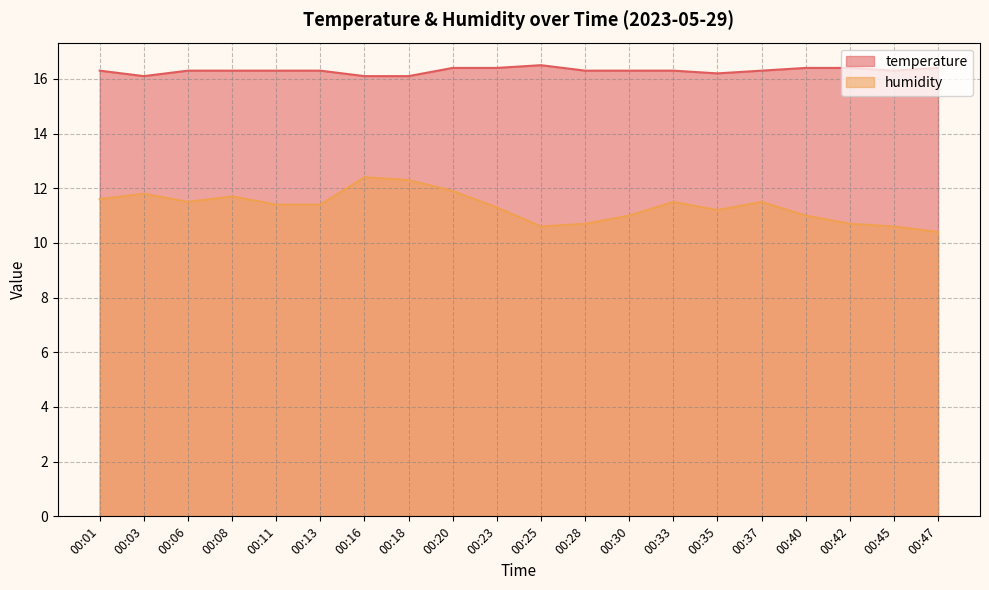

What is the total value across all series at 00:08?

28.0